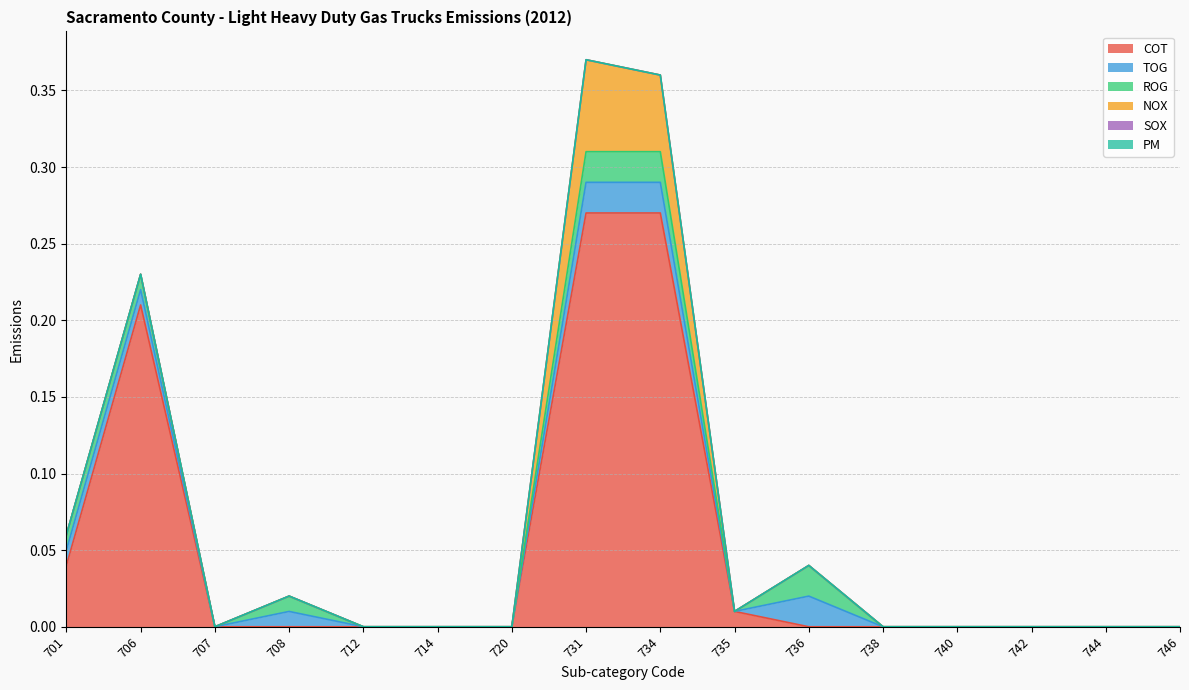

Does the chart display data point markers on the line(s)?

No